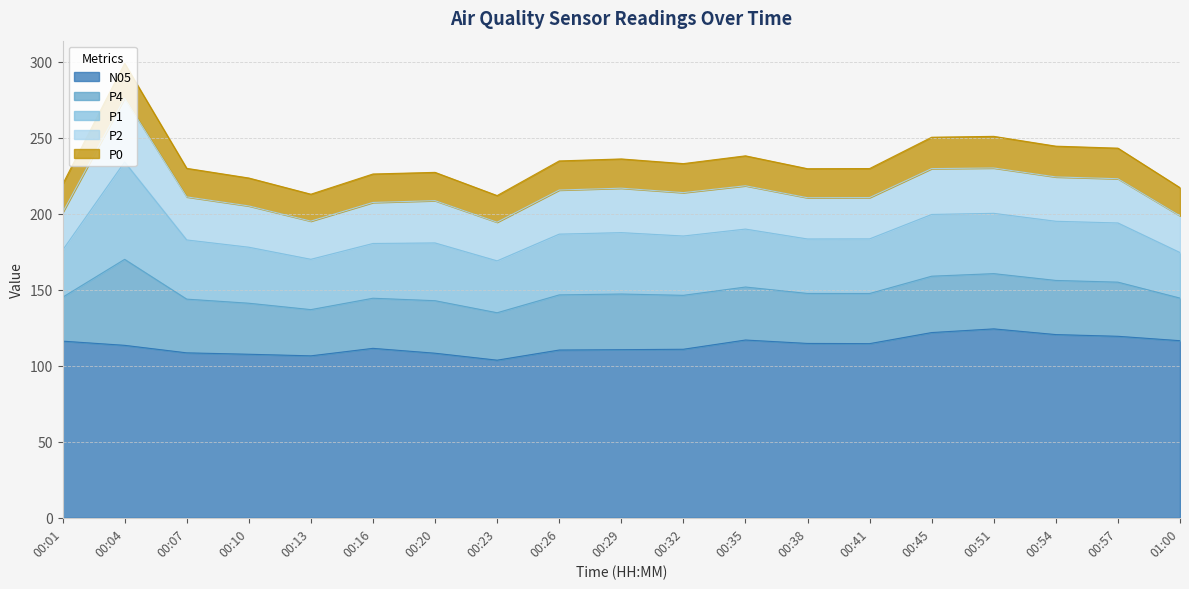

What are all the series names shown in the legend?

N05, P4, P1, P2, P0